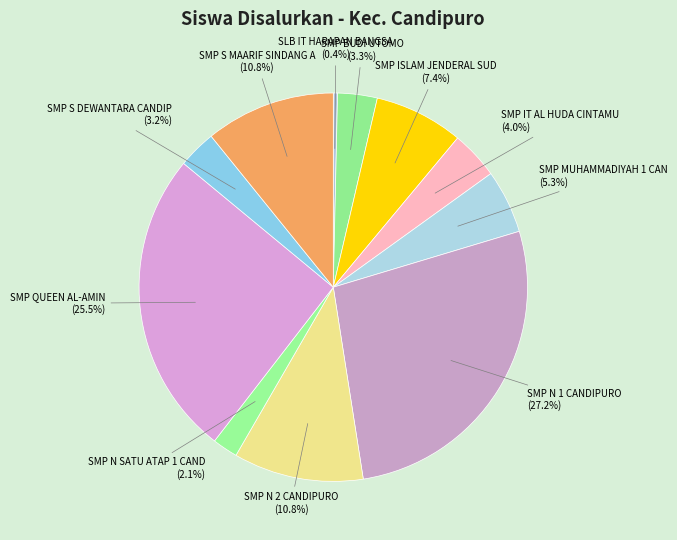

Count the number of slices in the pie.

11